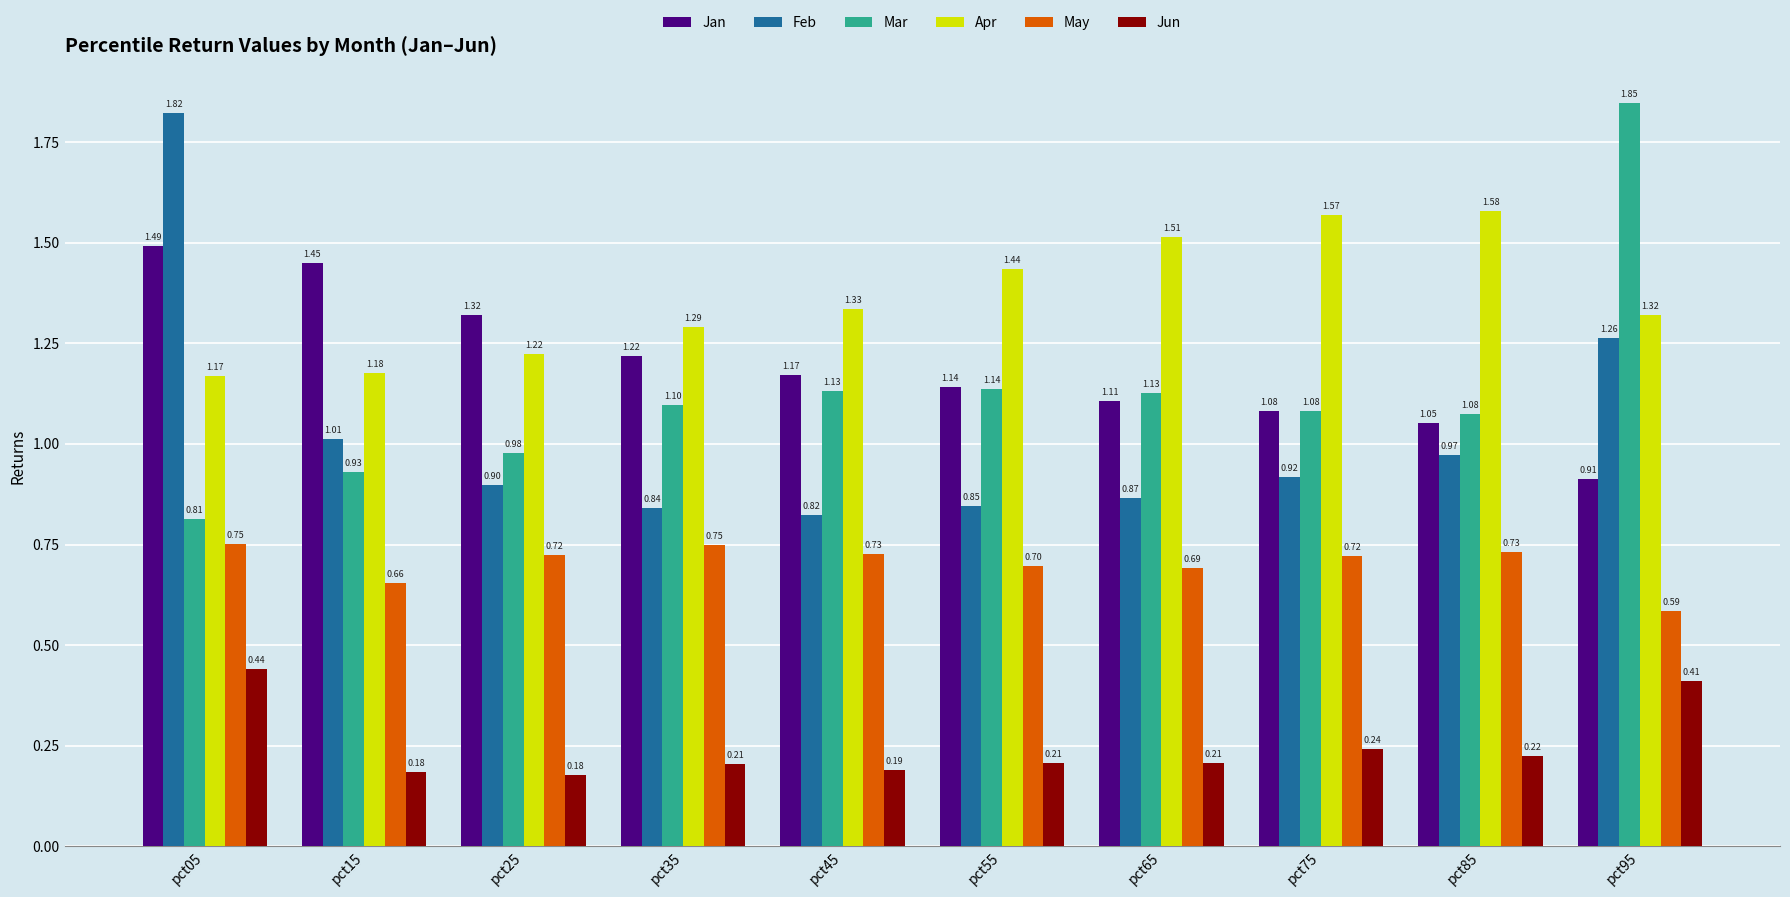

Which series has the widest spread of values?

Mar